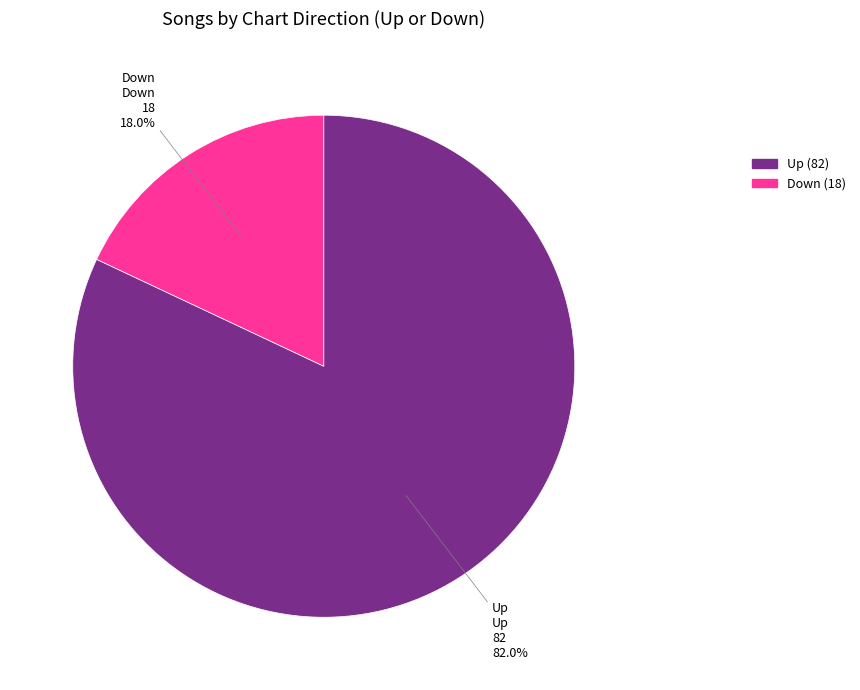

Rank the categories by value from lowest to highest.

Down, Up